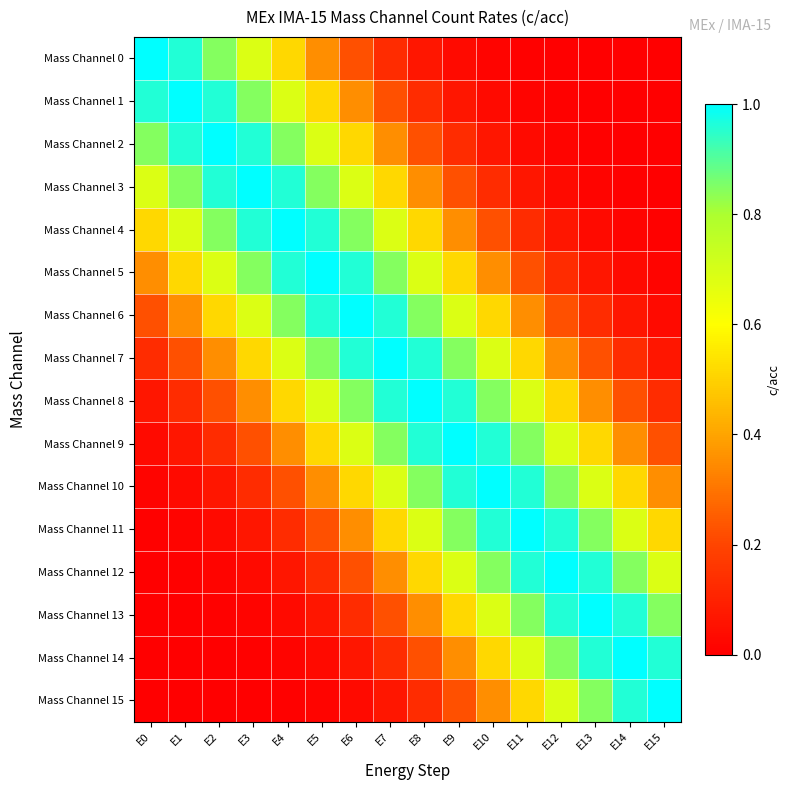

Between E5 and E15, which series saw the biggest shift?

Mass Channel 5